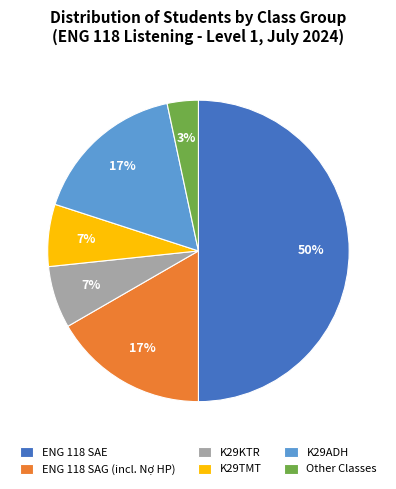

What is the largest slice in the pie chart?

ENG 118 SAE